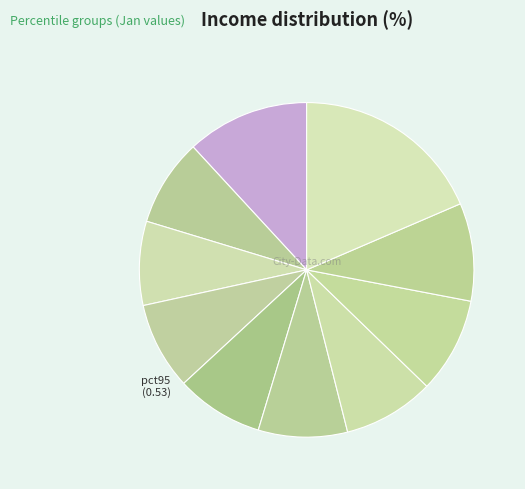

Rank the categories by value from highest to lowest.

pct95, pct05, pct85, pct75, pct65, pct55, pct45, pct15, pct35, pct25